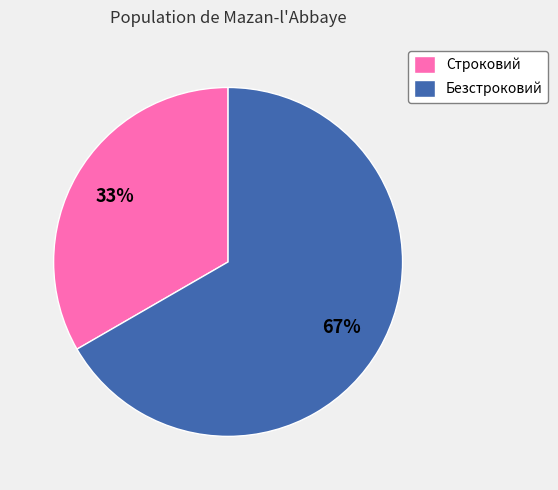

To the nearest percent, what is the combined percentage of Безстроковий and Строковий?

100%